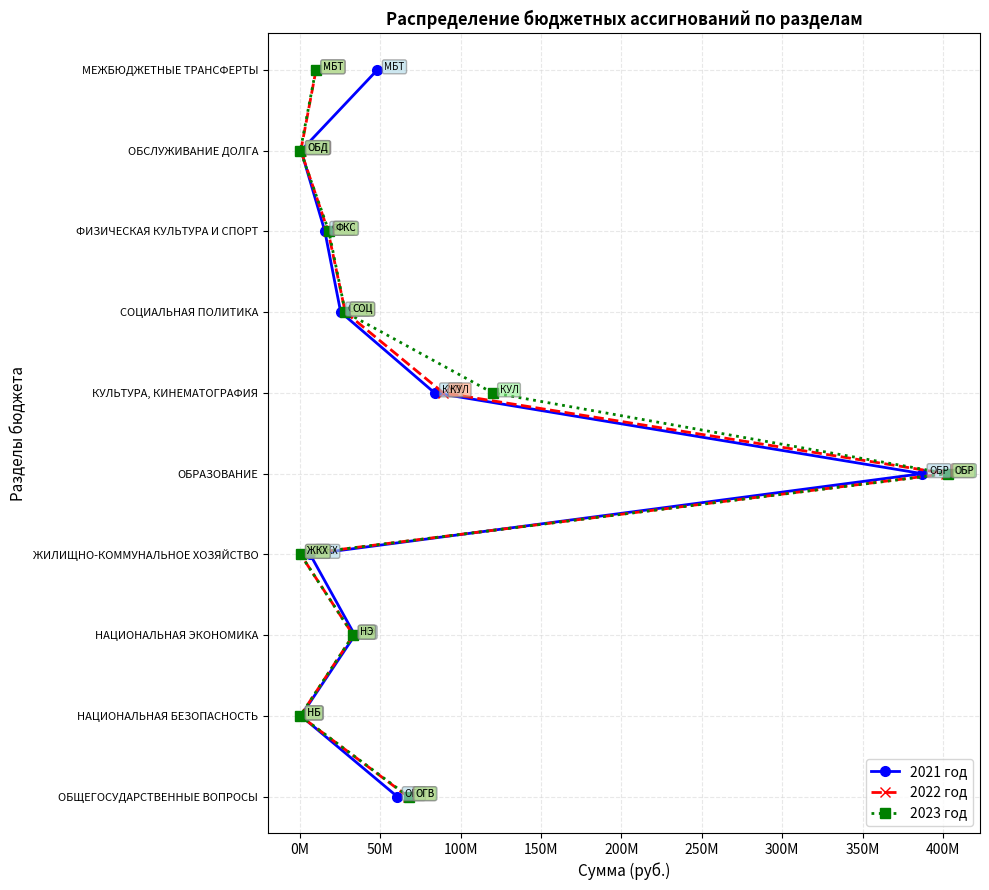

Is the value of 2023 год at 200M greater than the value of 2021 год at 50M?

Yes